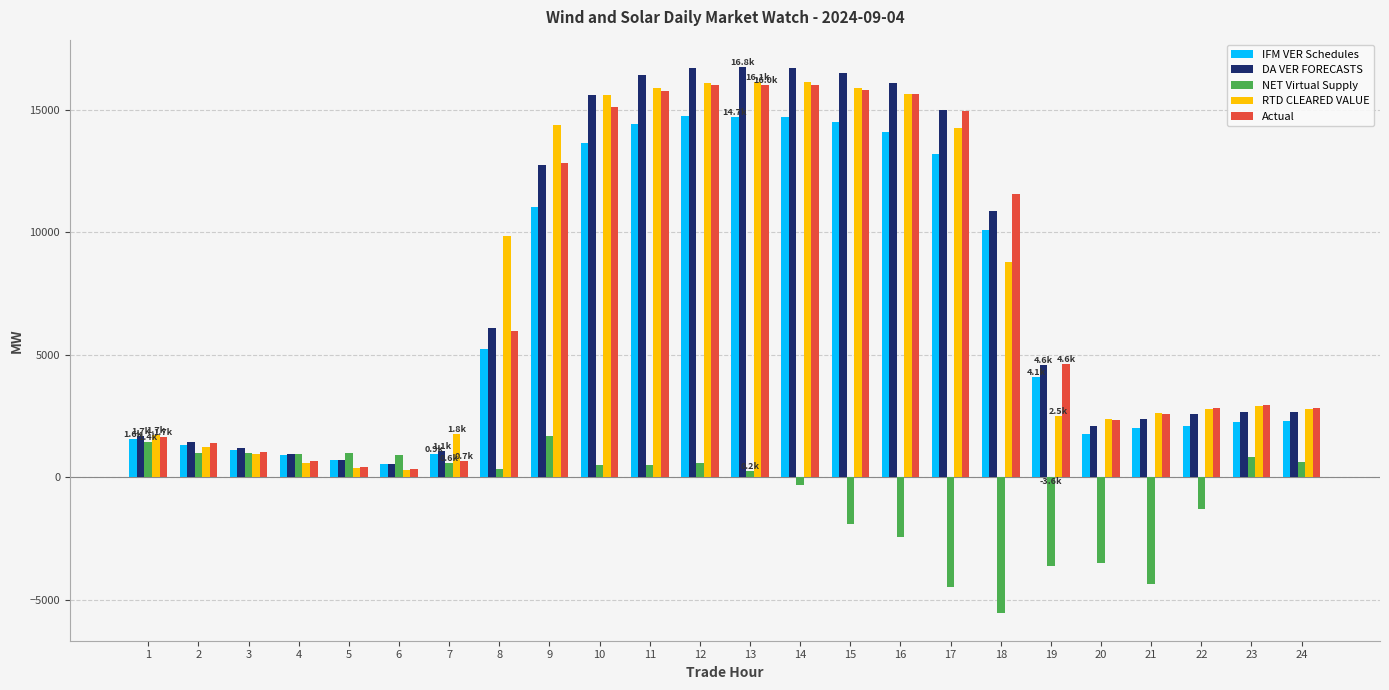

What are all the series names shown in the legend?

IFM VER Schedules, DA VER FORECASTS, NET Virtual Supply, RTD CLEARED VALUE, Actual